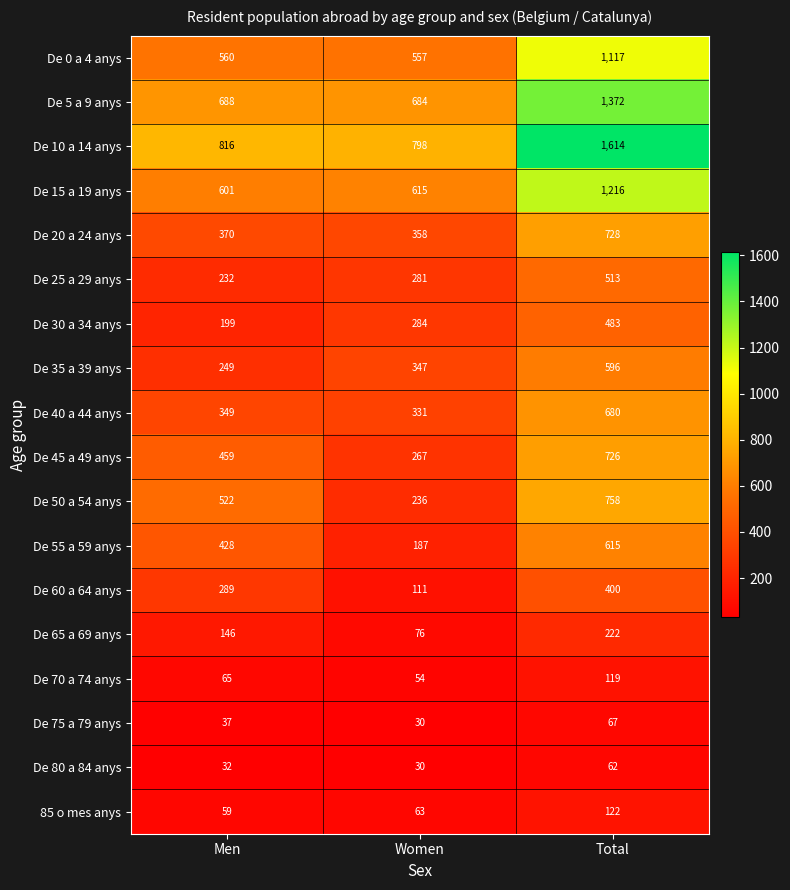

How many De 25 a 29 anys values are between 232 and 513?

3